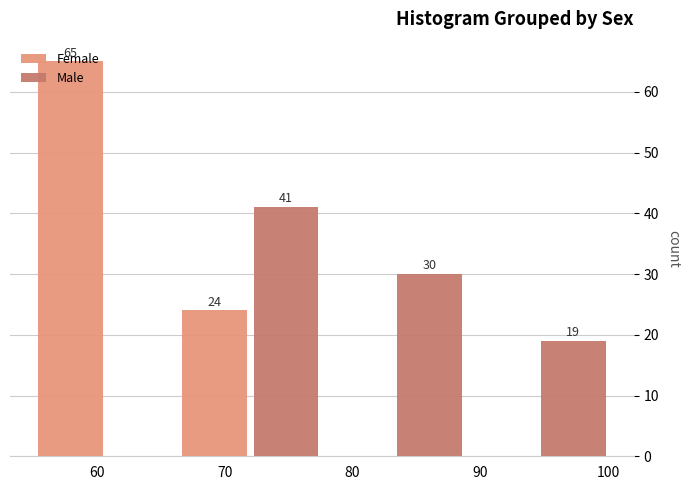

In the Female series, which range on the x-axis has the tallest bar?

55 to 66